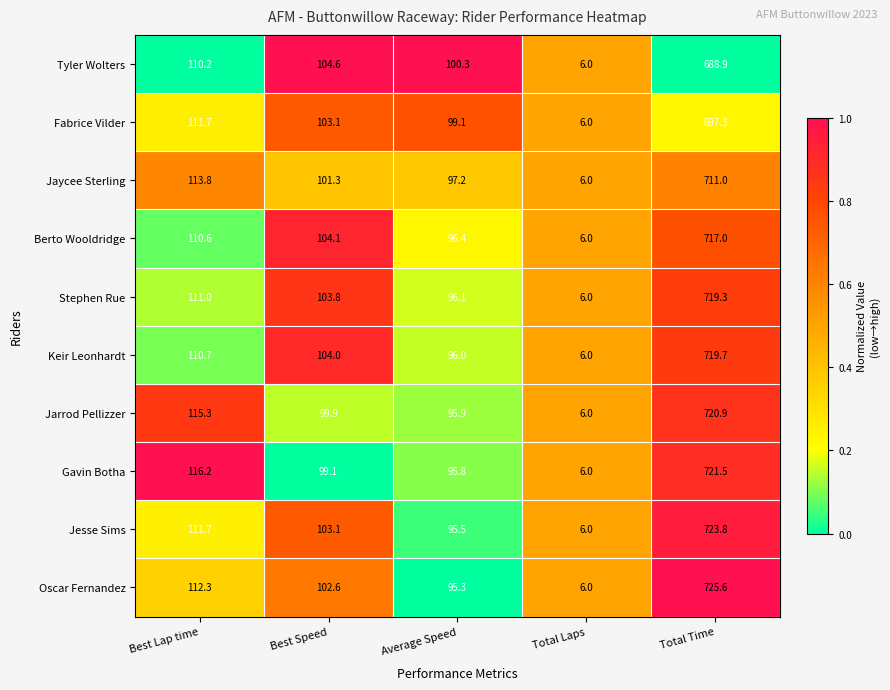

Which series has the largest total across all categories?

Oscar Fernandez